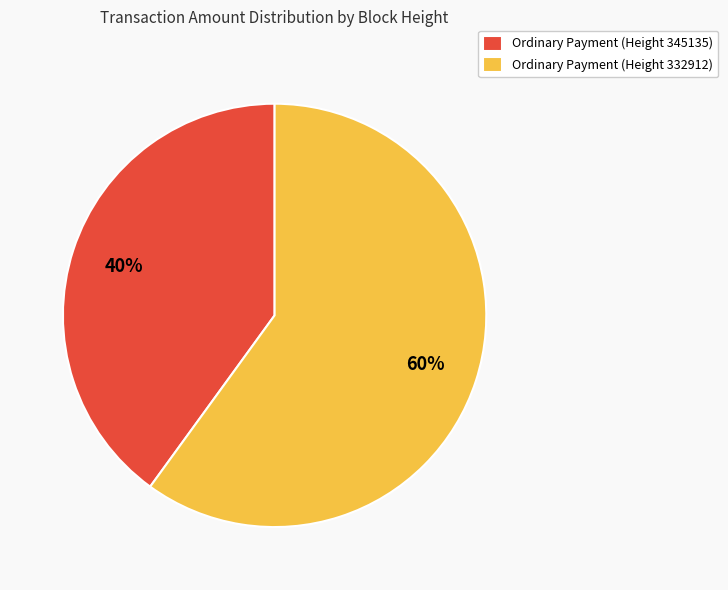

To the nearest percent, what portion does Ordinary Payment (Height 345135) represent?

40%